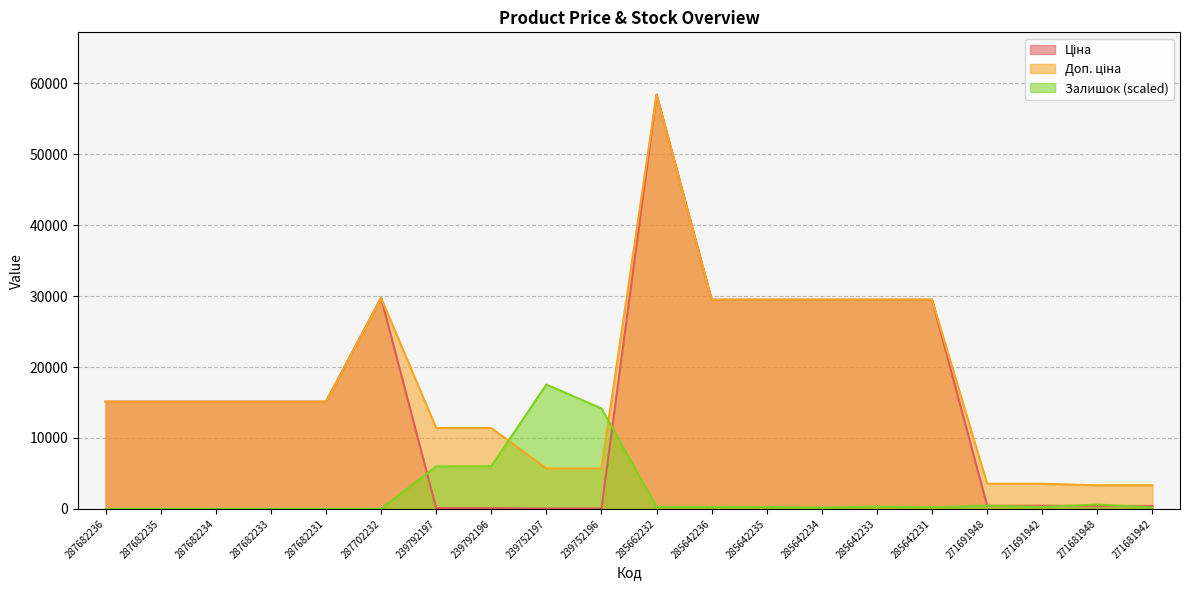

Rank the categories by Доп. ціна value from highest to lowest.

285662232, 287702232, 285642236, 285642235, 285642234, 285642233, 285642231, 287682236, 287682235, 287682234, 287682233, 287682231, 239792197, 239792196, 239752197, 239752196, 271691948, 271691942, 271681948, 271681942